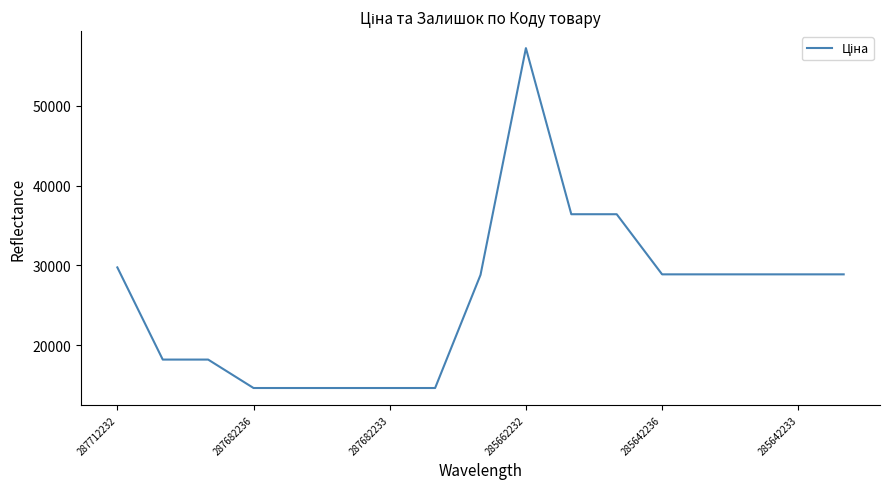

What is the difference between the maximum and minimum values?

42585.9